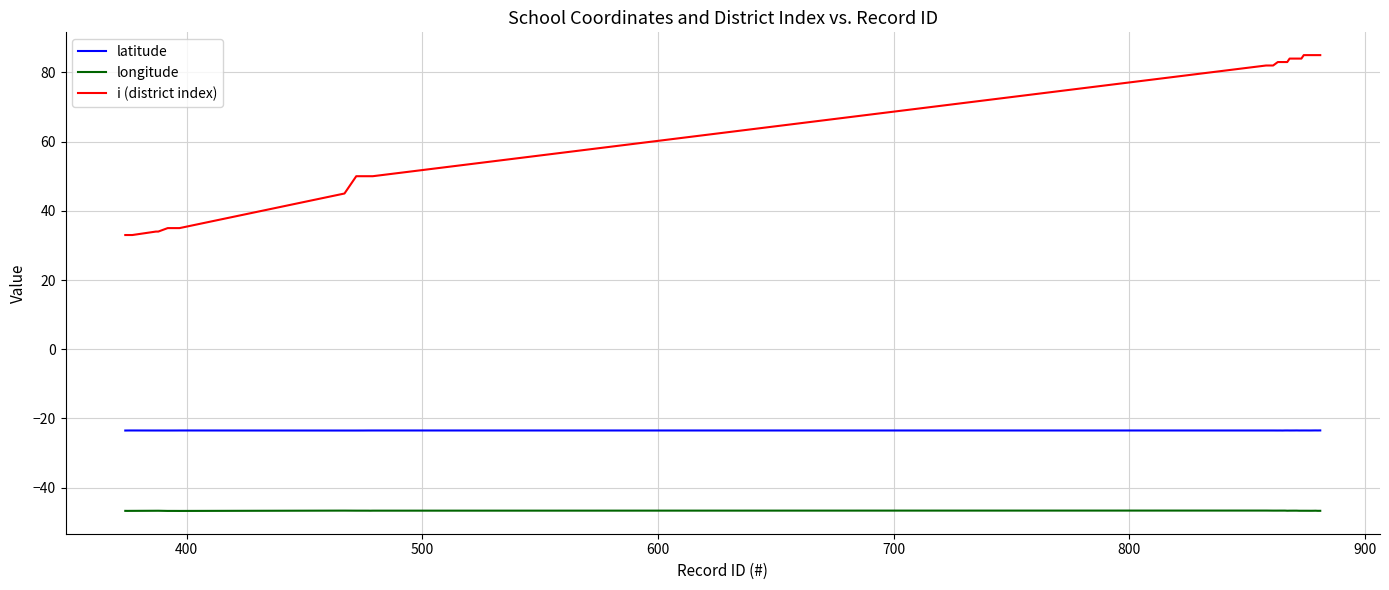

What are all the series names shown in the legend?

latitude, longitude, i (district index)